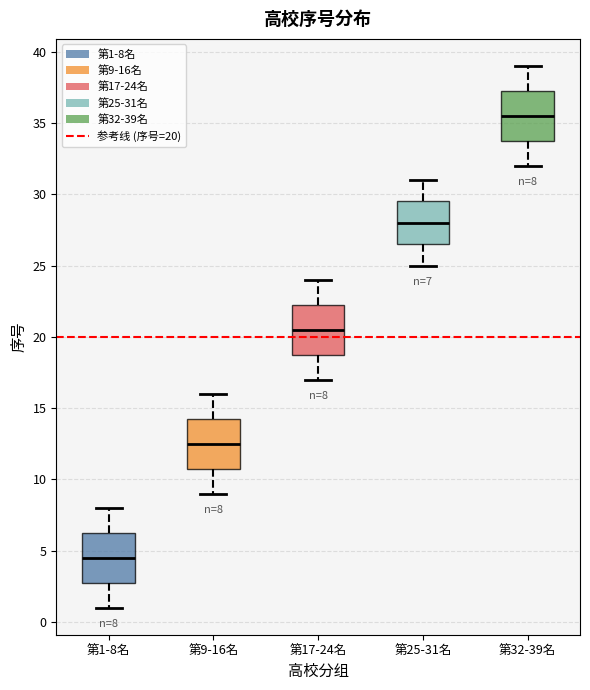

Which box's median line is the lowest?

第1-8名